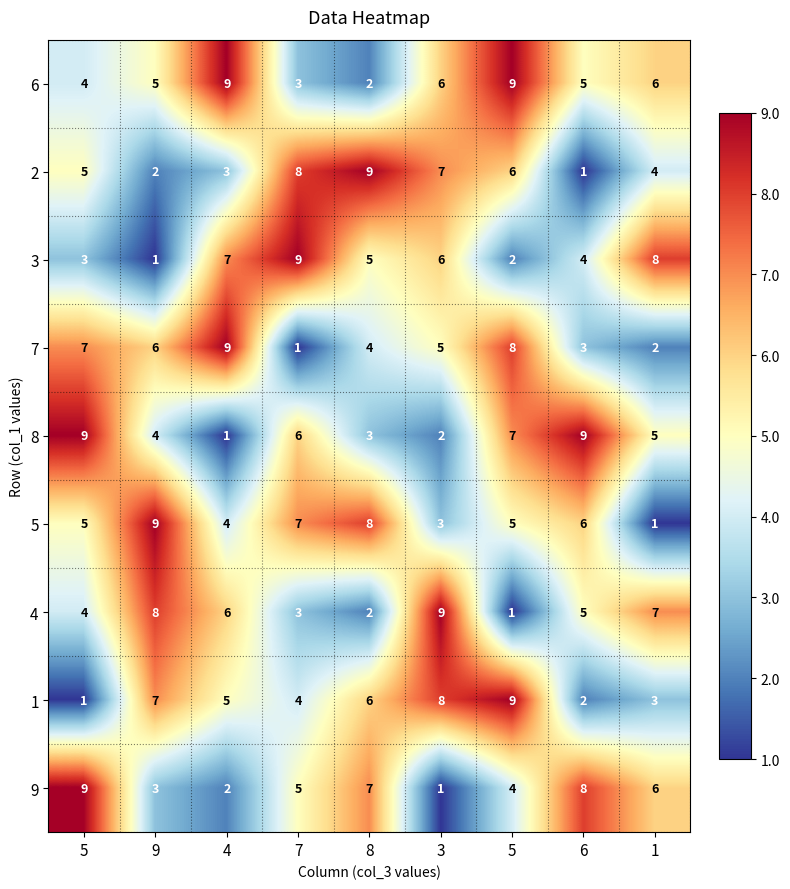

How many distinct data groups are displayed?

9